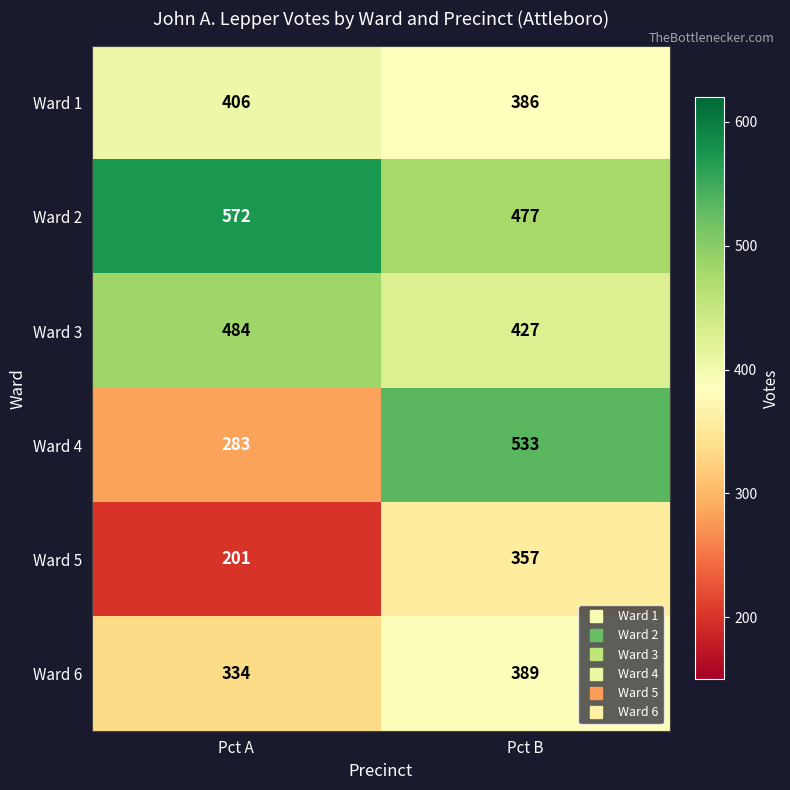

True or false: Ward 4 has a value of 404 at Pct A.

False